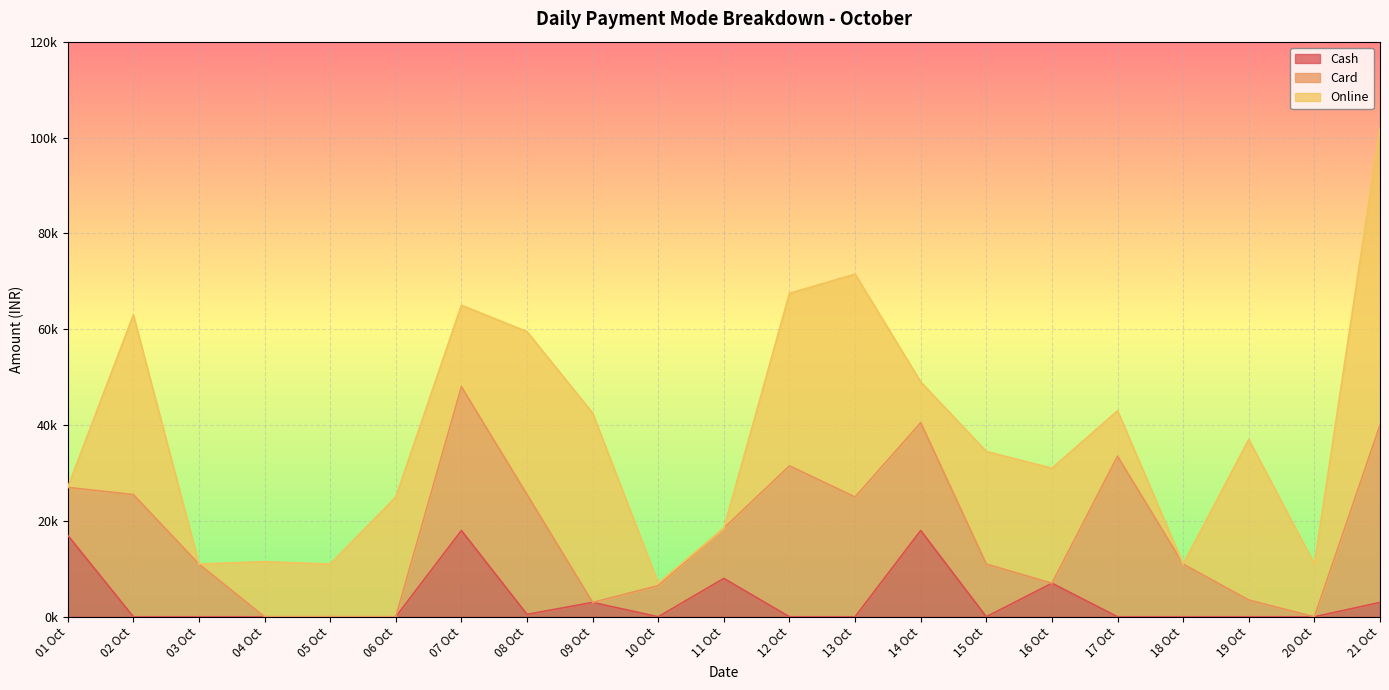

What position from the right is 20 Oct?

2